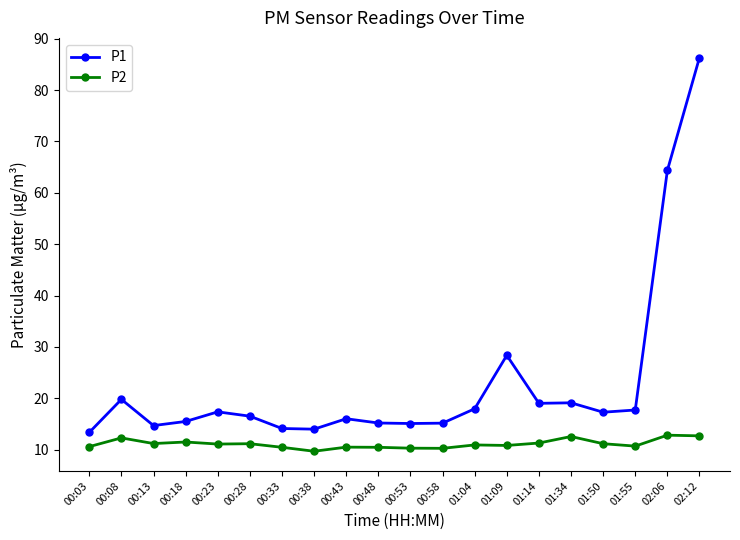

The P2 series shows 3.0 at 00:08. True or false?

False